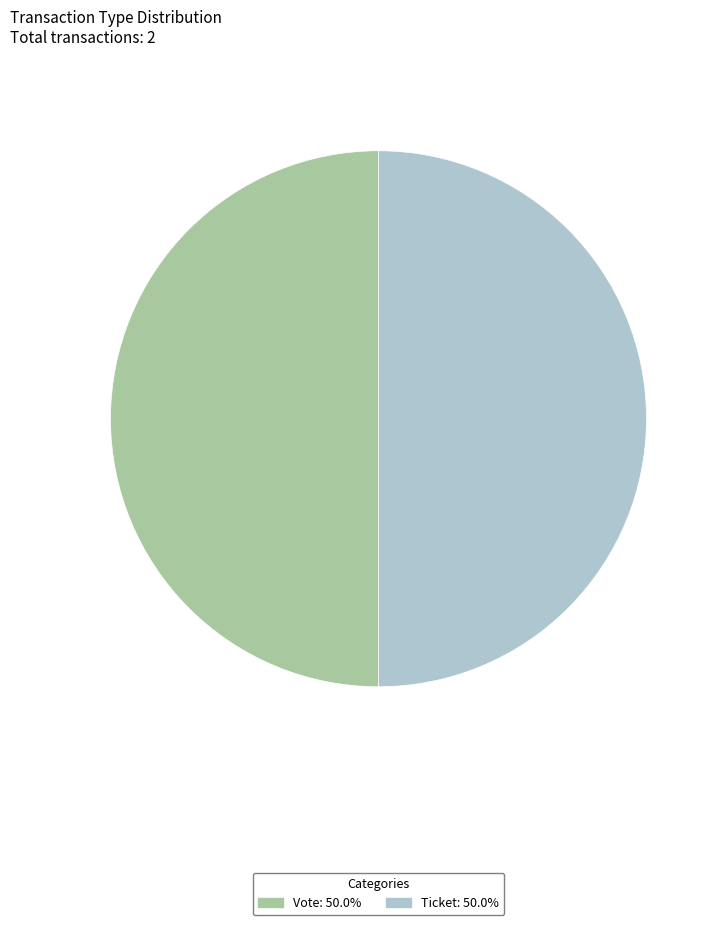

Approximately how many times larger is the value at Ticket compared to Vote?

1.0